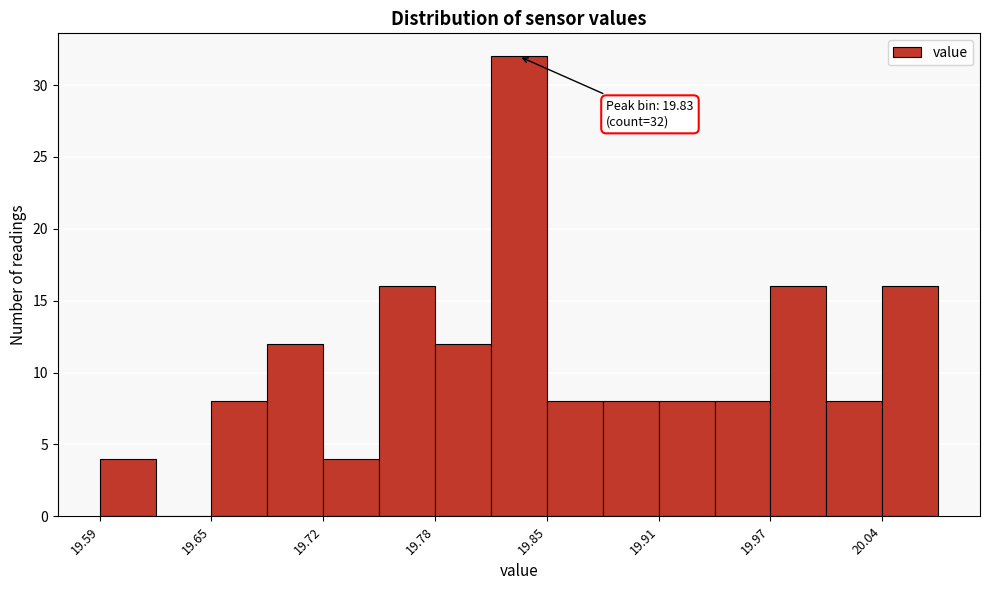

Read against the x-axis, roughly where is the centre of the tallest bar?

19.83